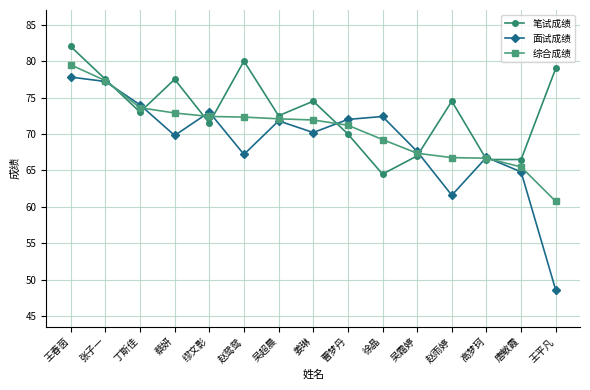

At 赵鸳鸳, list the series in order from largest to smallest.

笔试成绩, 综合成绩, 面试成绩